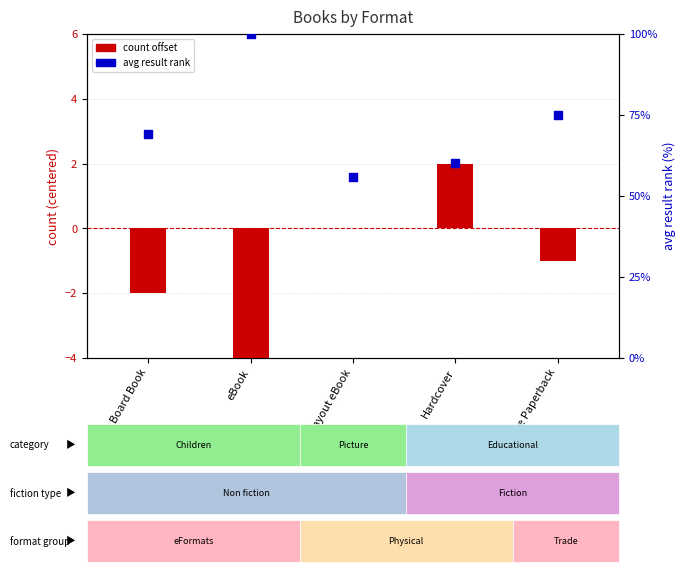

Which series reaches the minimum Y coordinate?

count offset